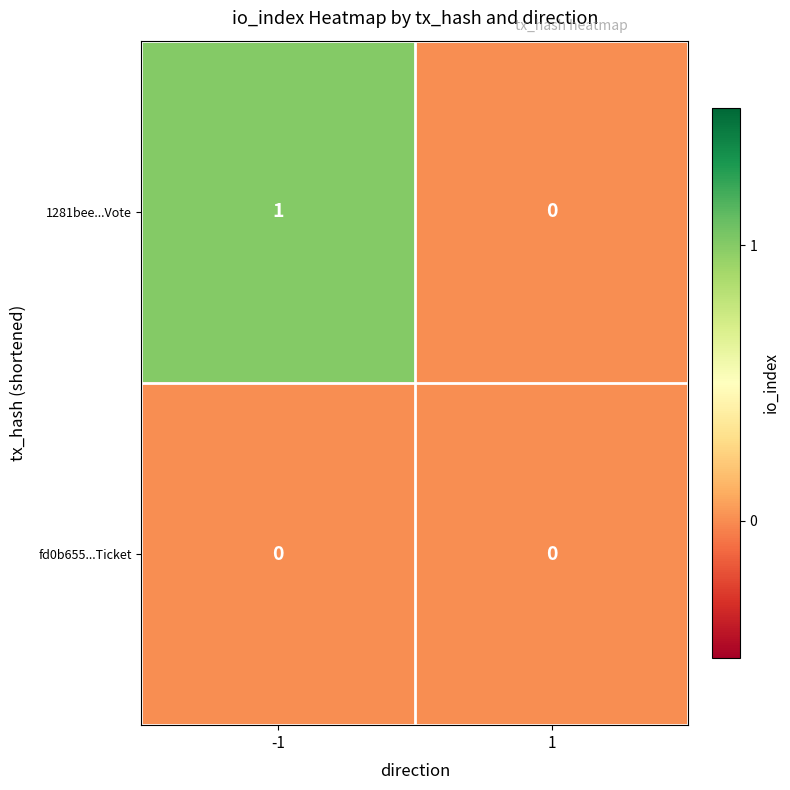

List the series in order of their peak value, lowest first.

fd0b655...Ticket, 1281bee...Vote